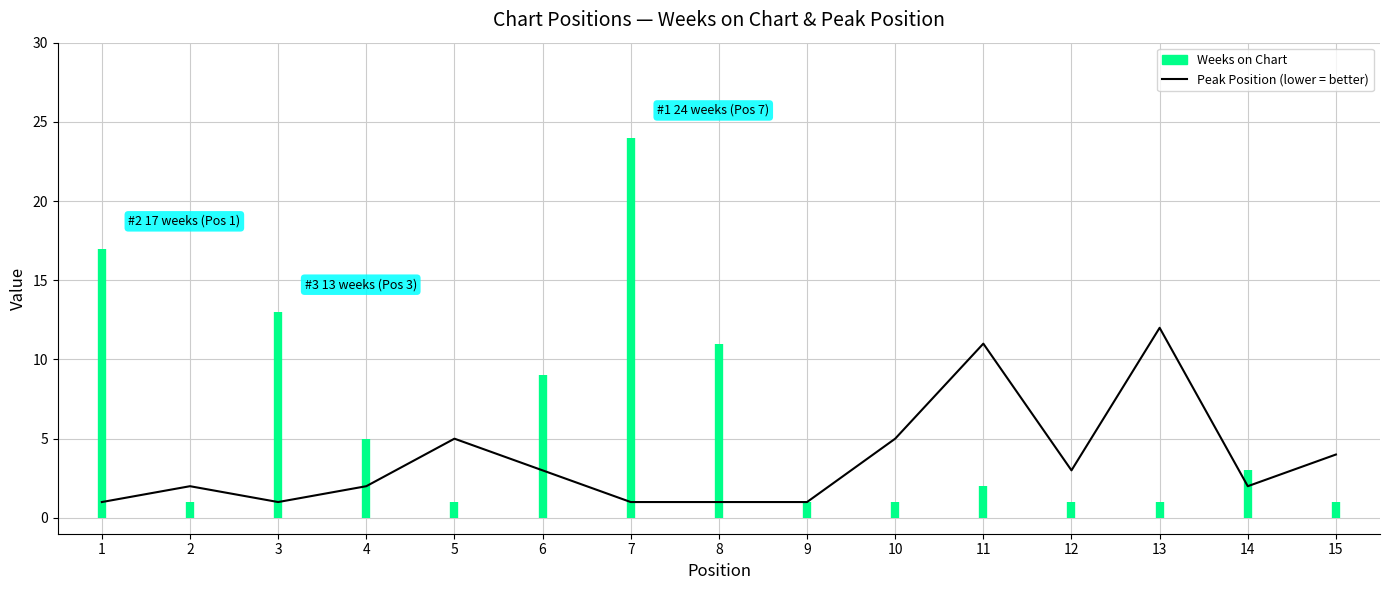

The value at 8 is 1. True or false?

True